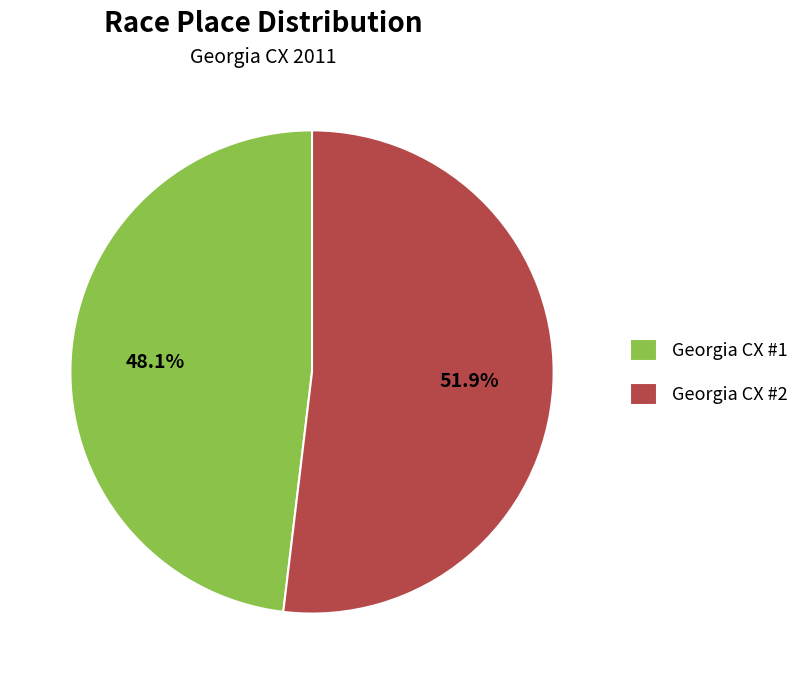

What is the total percentage of Georgia CX #2 and Georgia CX #1?

100.0%